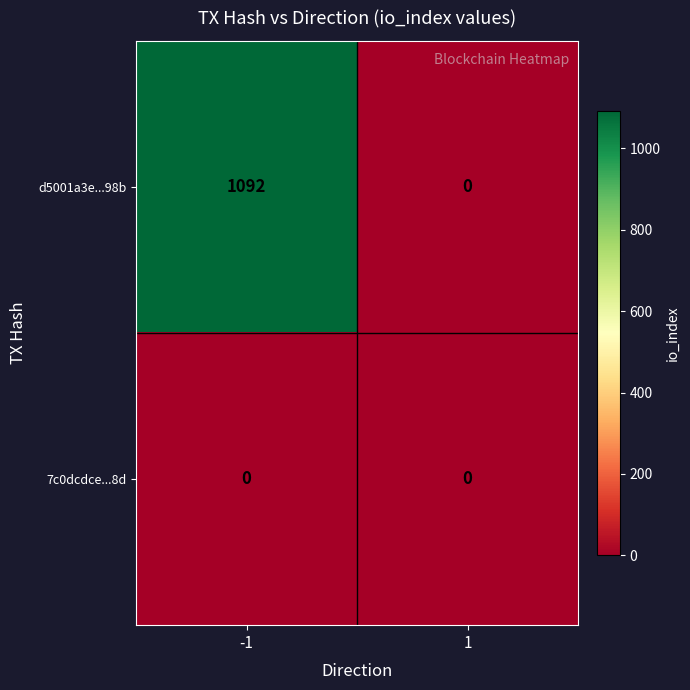

Reading left to right, what are all the values shown in this chart?

d5001a3e...98b: -1=1092	1=0
7c0dcdce...8d: -1=0	1=0